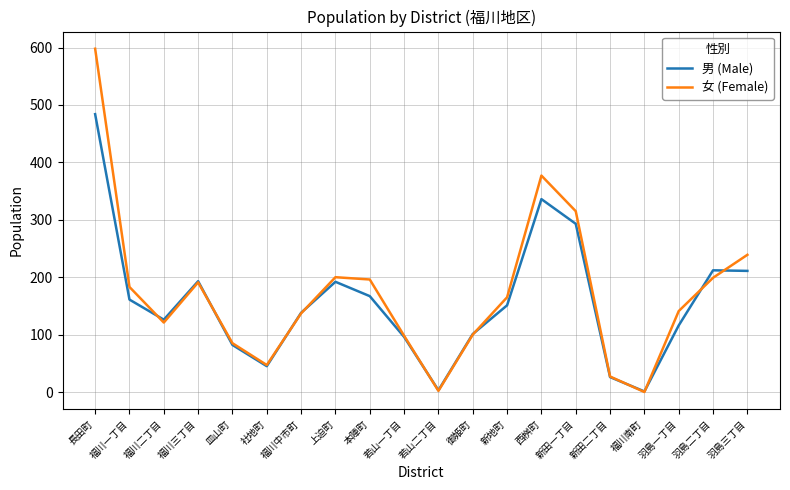

List the series in order of their overall mean, highest first.

女 (Female), 男 (Male)